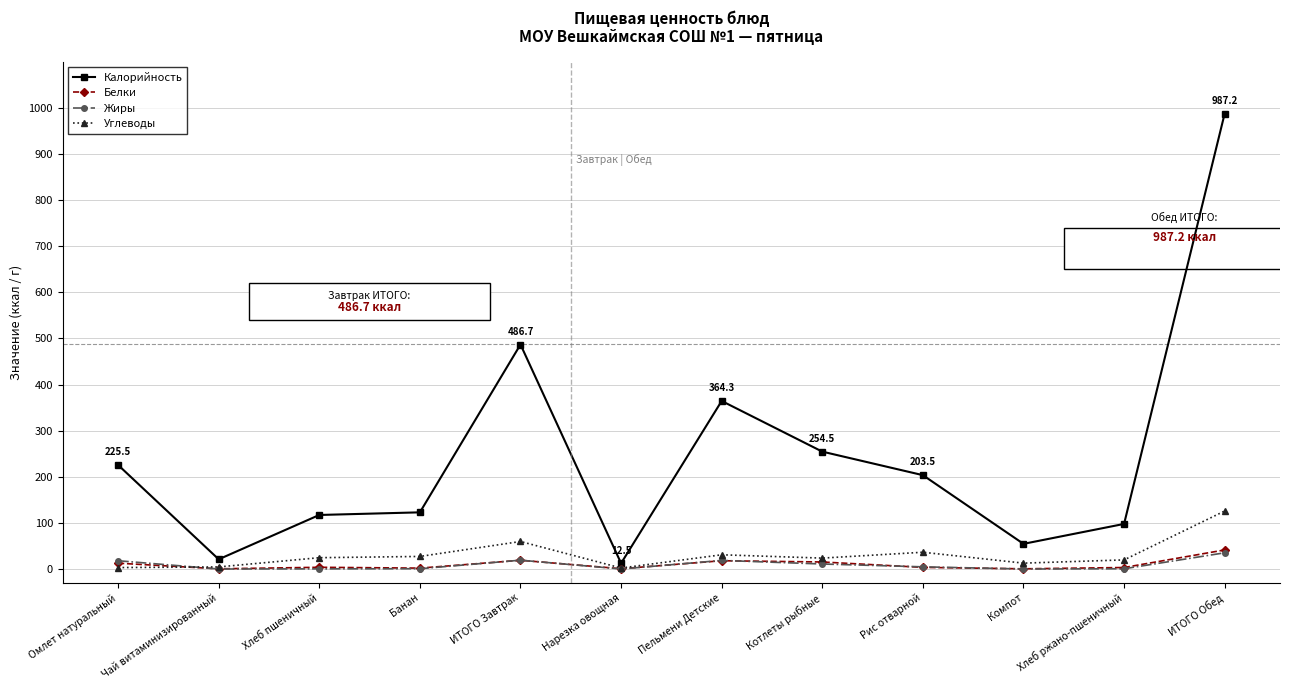

What is the label of the 1st point from the right?

ИТОГО Обед